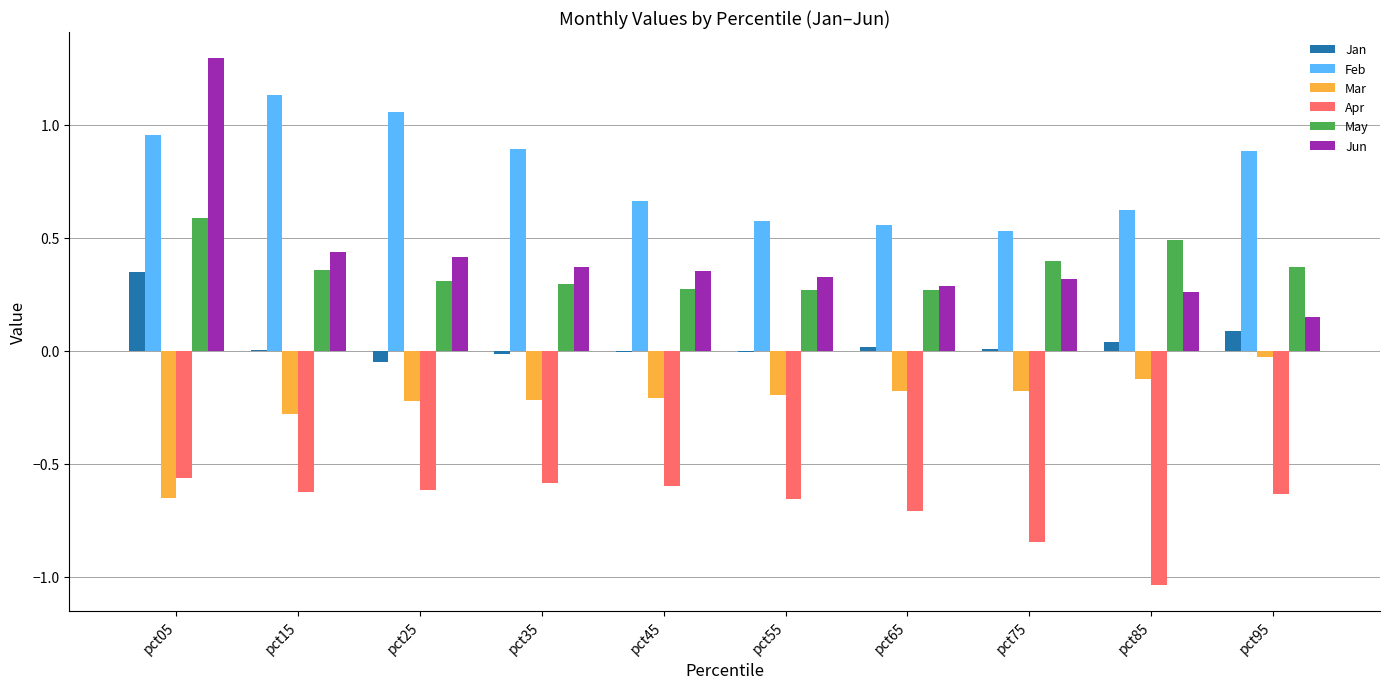

Is it true that Apr equals -0.6 at pct45?

True